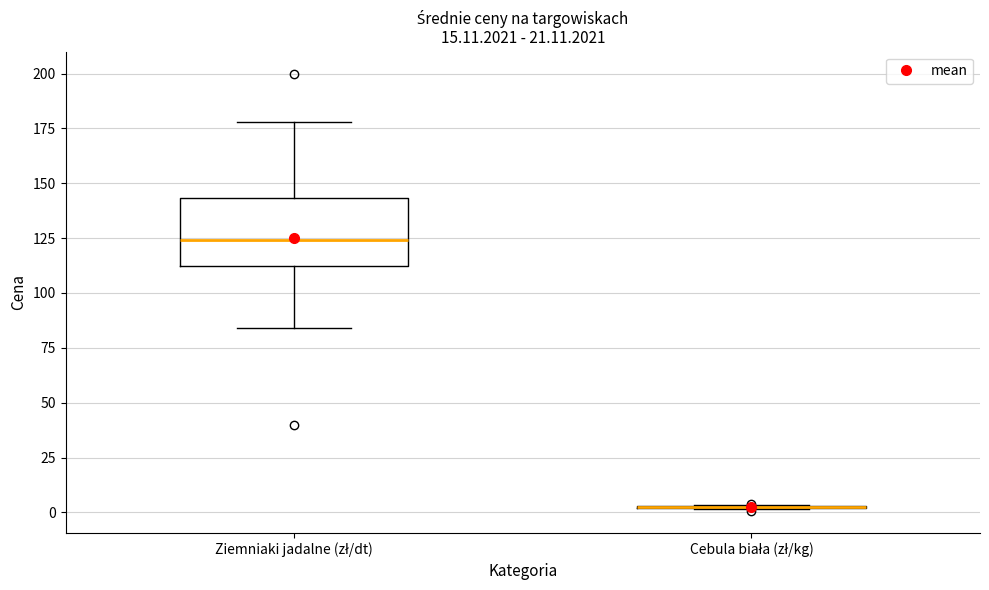

Reading left to right, transcribe this box plot: for each box, give where its median line is, the range the box spans, and where its two whiskers end, as read against the y-axis. The values are not printed on the chart, so give them approximately, as read against the axis.

Ziemniaki jadalne (zł/dt): median 125, box 110 to 145, whiskers 85 to 180
Cebula biała (zł/kg): box collapsed to a line at 5, whiskers 0 to 5